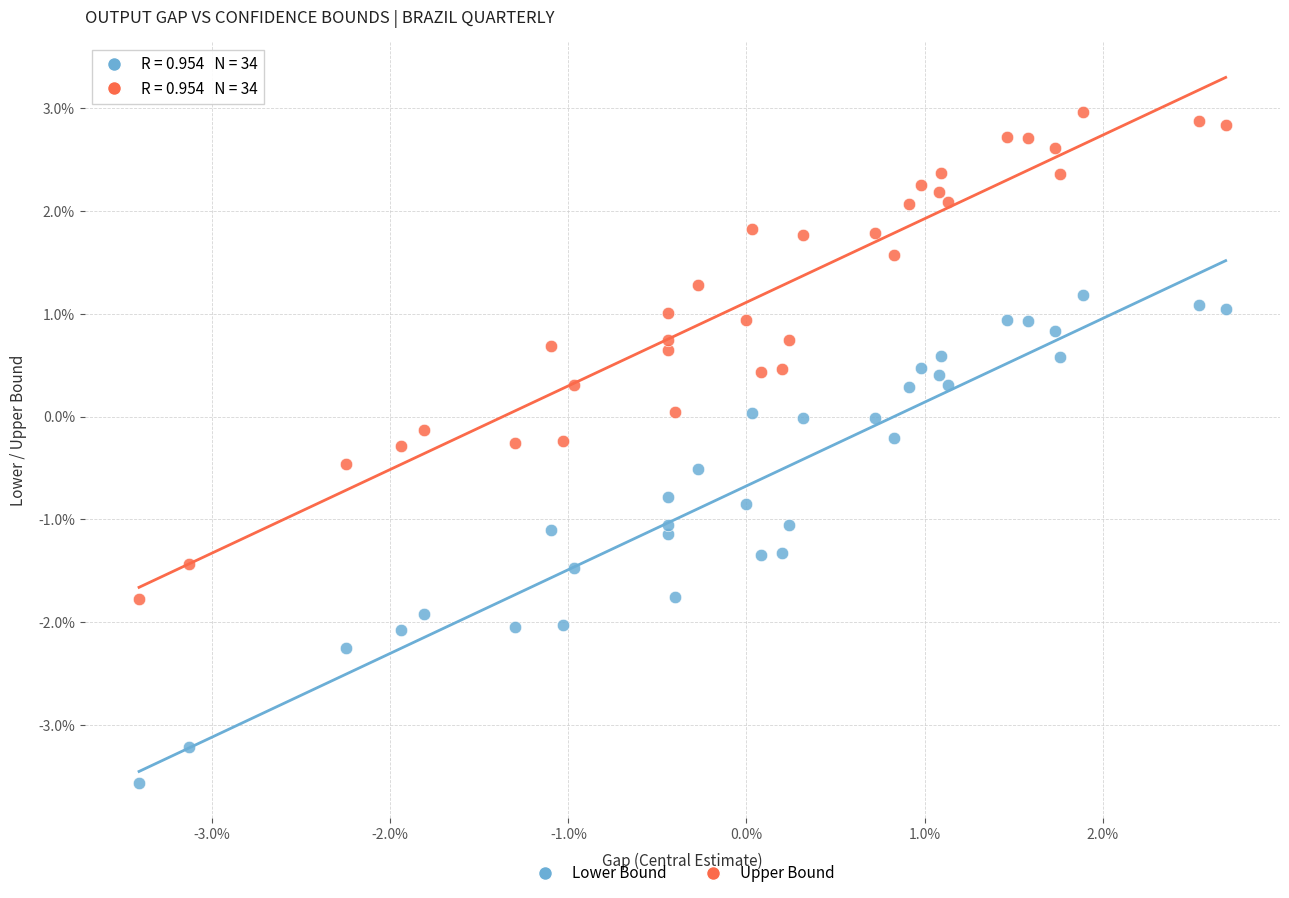

Which series contains the highest Y value?

Upper Bound